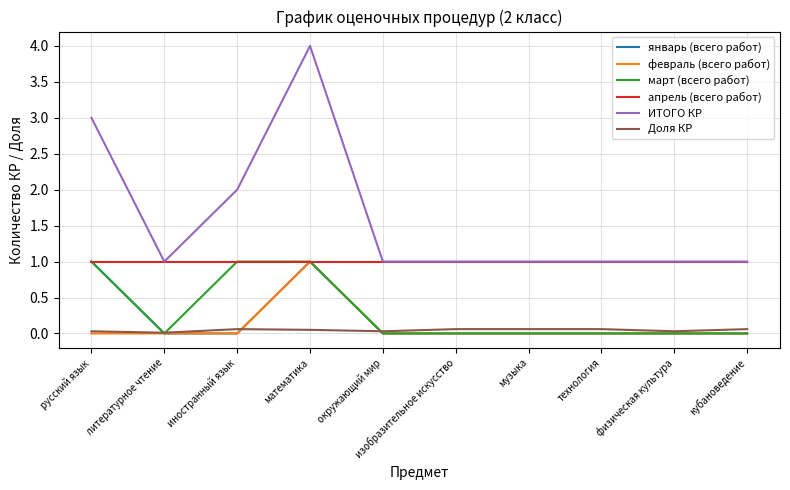

True or false: ИТОГО КР and январь (всего работ) intersect in this chart.

False